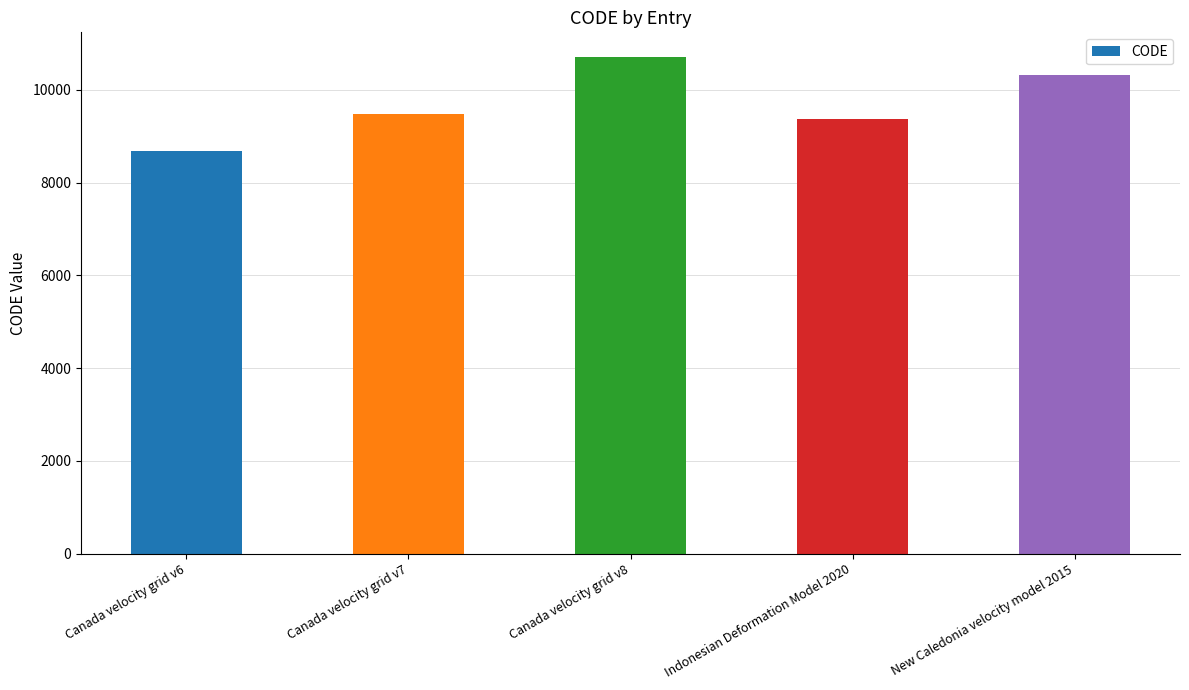

Is it true that the value at Canada velocity grid v8 is 10707?

True